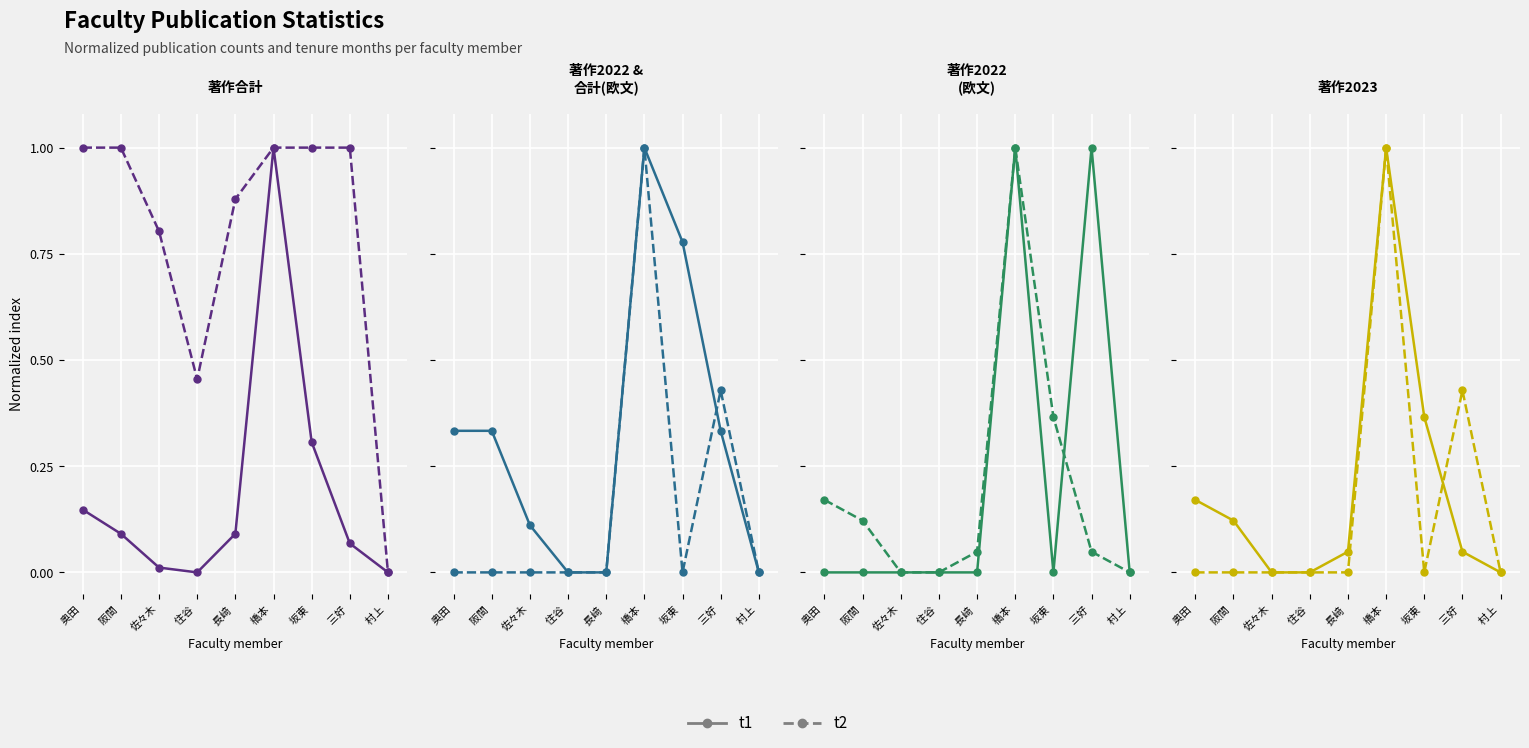

Which series has the largest range (max minus min)?

t1